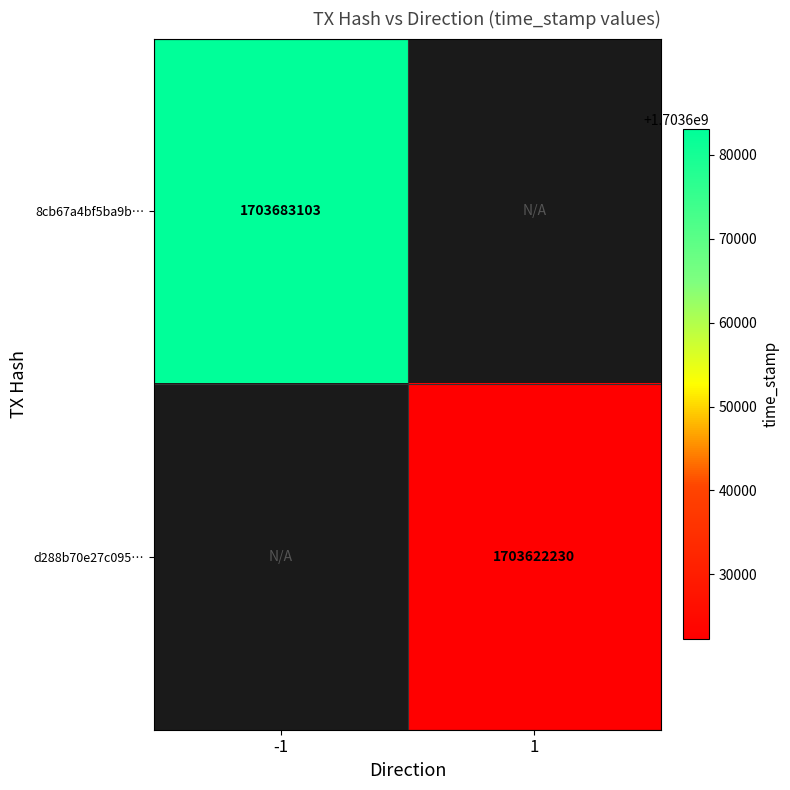

True or false: d288b70e27c095… has a value of 1703622230 at 1.

True